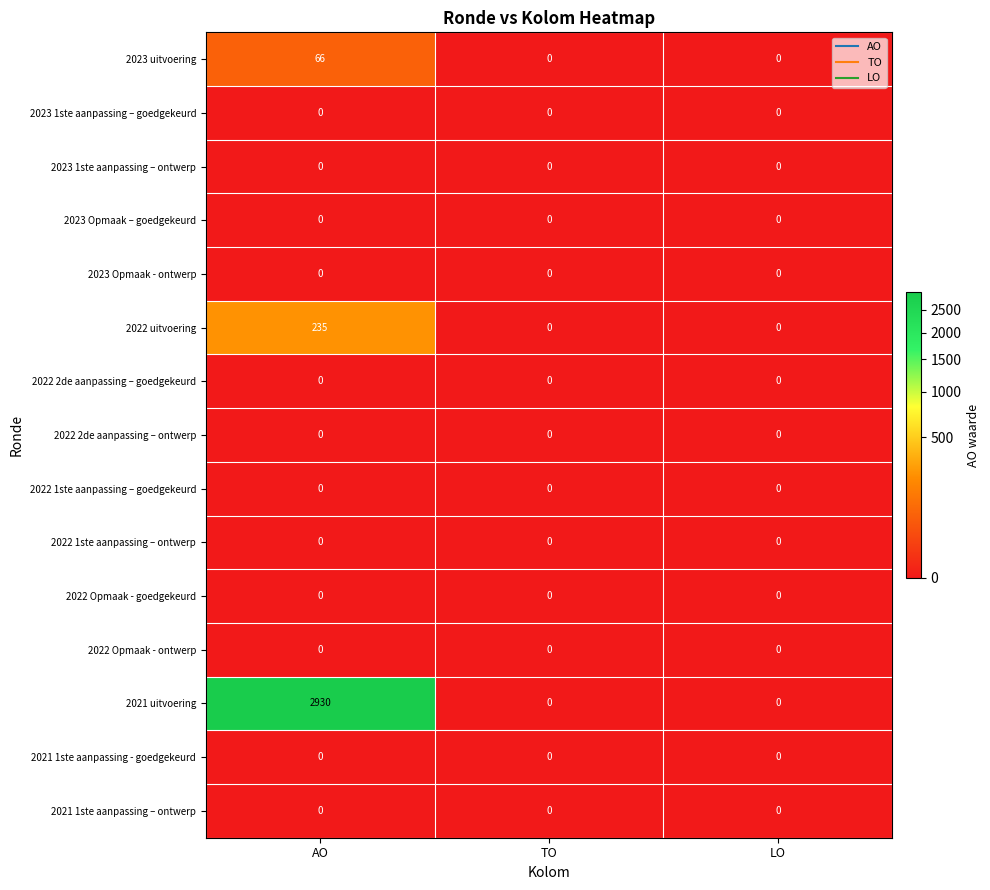

What is the maximum value shown in the chart?

2930